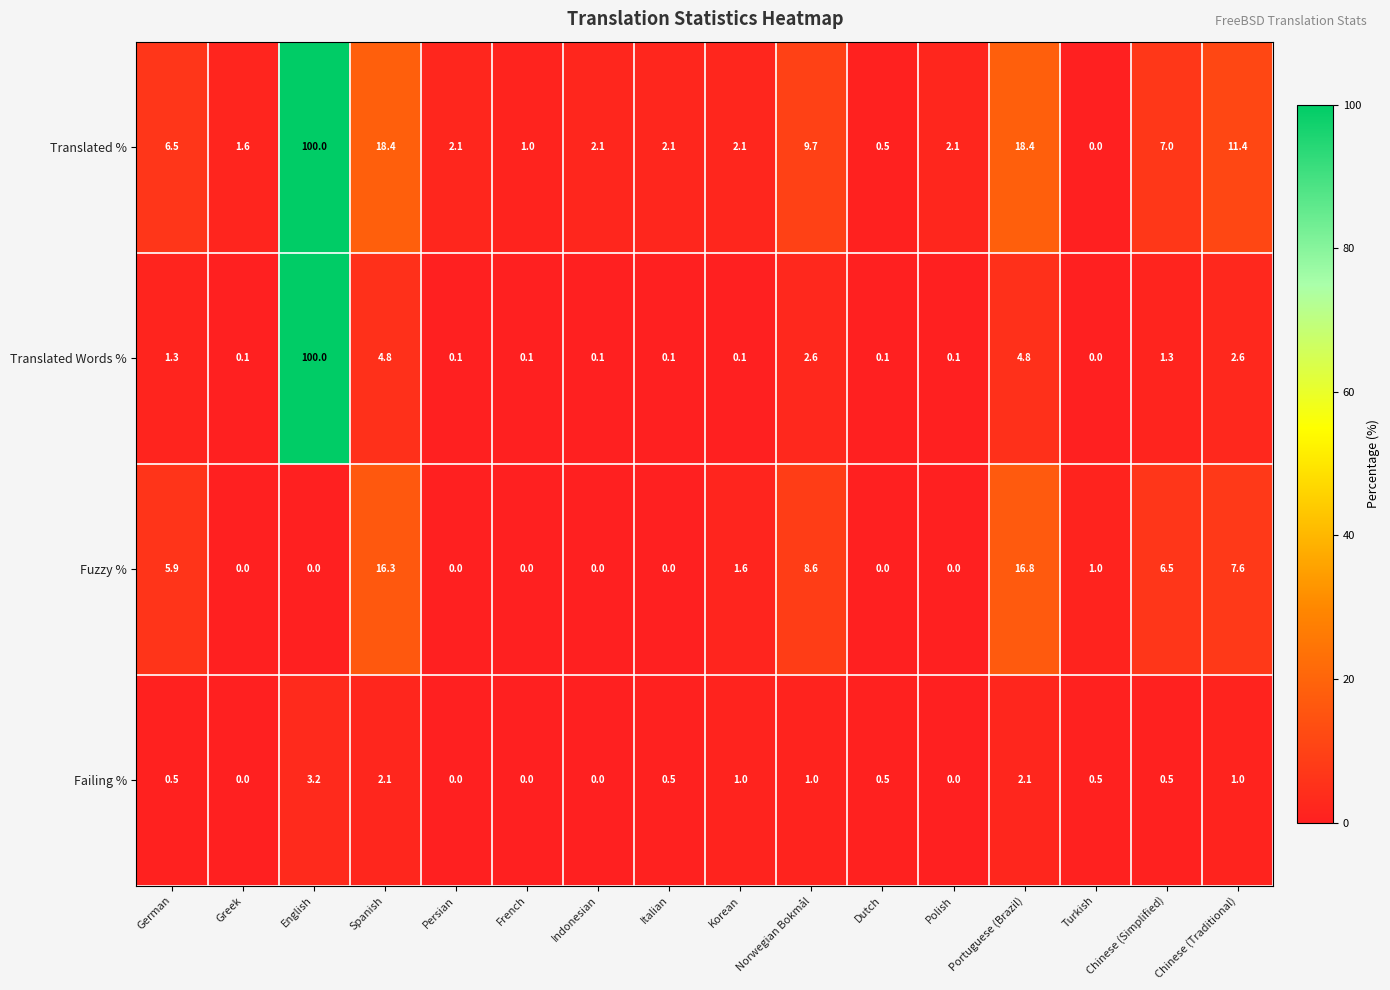

Where is Fuzzy % nearest to the value 8?

Chinese (Traditional)